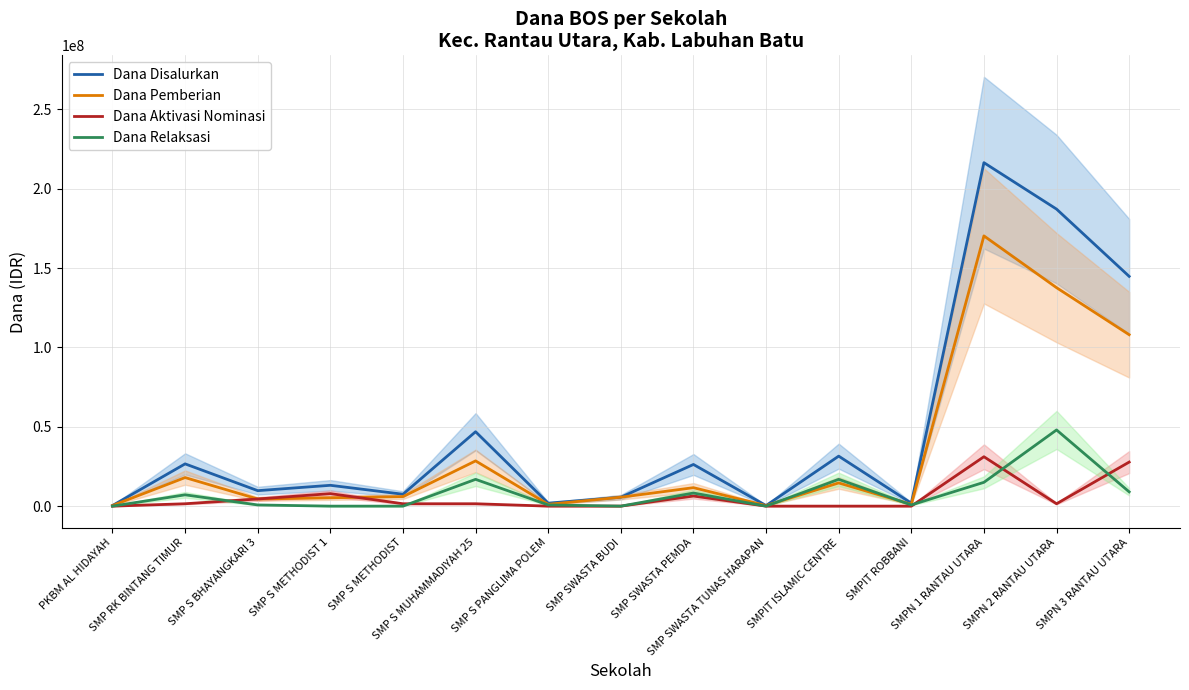

How many values in the Dana Disalurkan series are below 13125000?

7